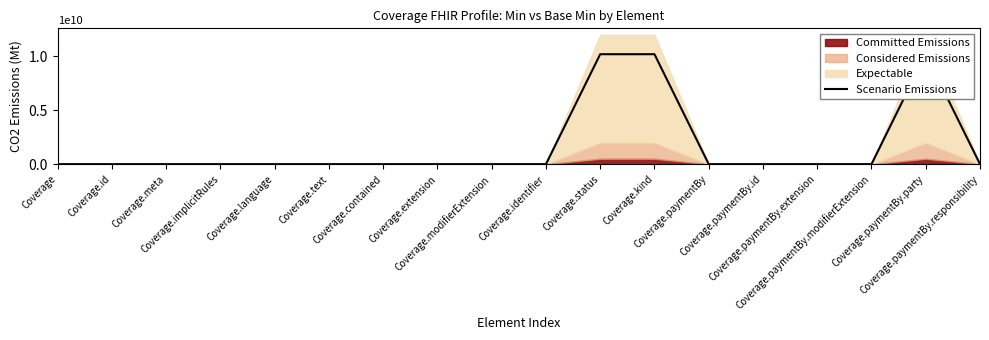

At which category does the chart reach its minimum across all series?

Coverage